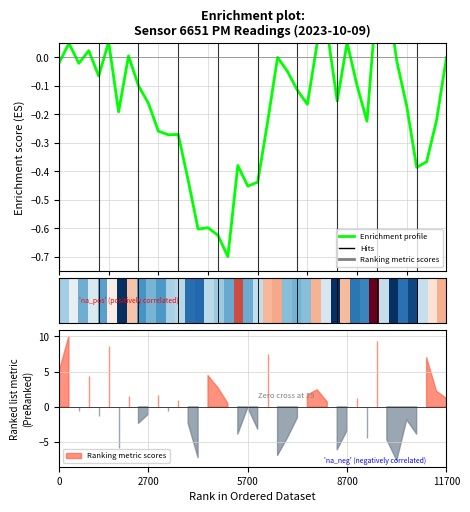

How many points are lower than both their immediate neighbors (excluding endpoints)?

13